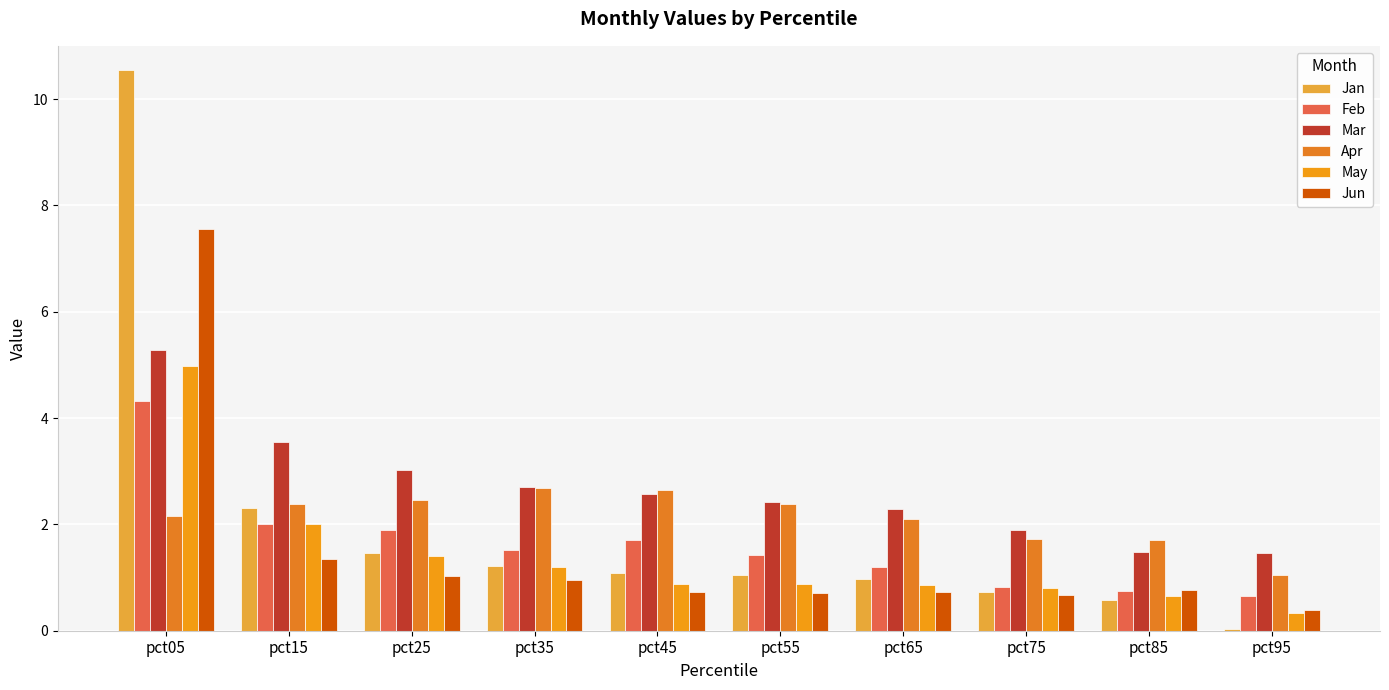

What is the greatest value displayed?

10.5